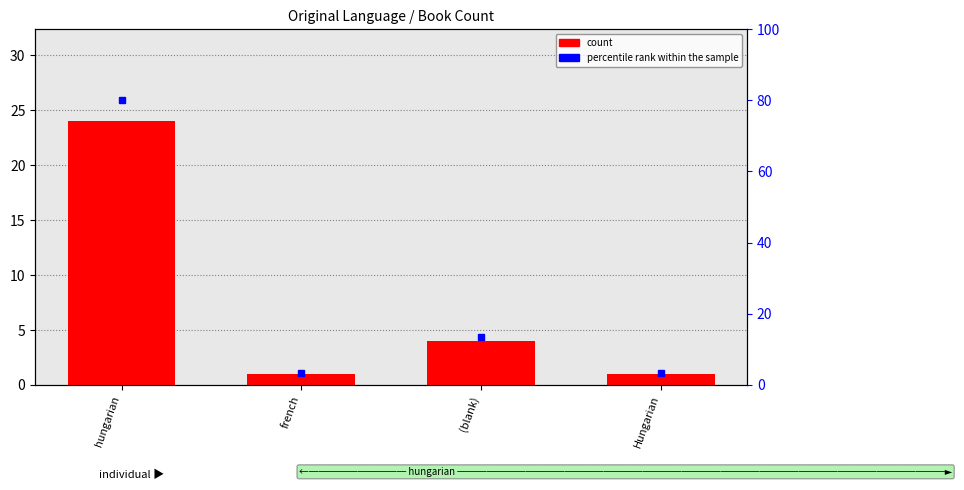

Rank the series at hungarian from lowest to highest value.

count, percentile rank within the sample